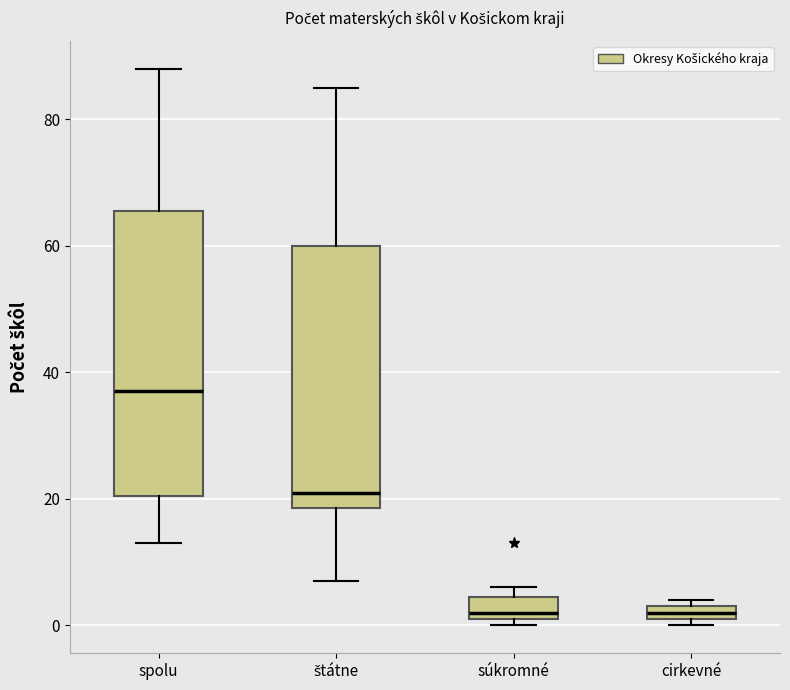

Comparing the boxes themselves (not the whiskers), which one is the tallest?

spolu